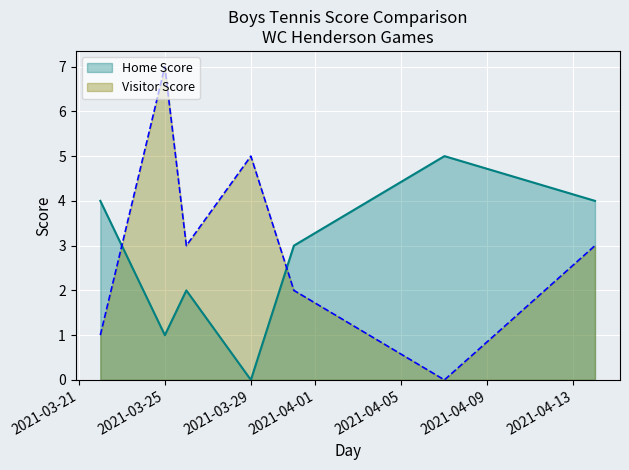

How many lines are shown in the chart?

2